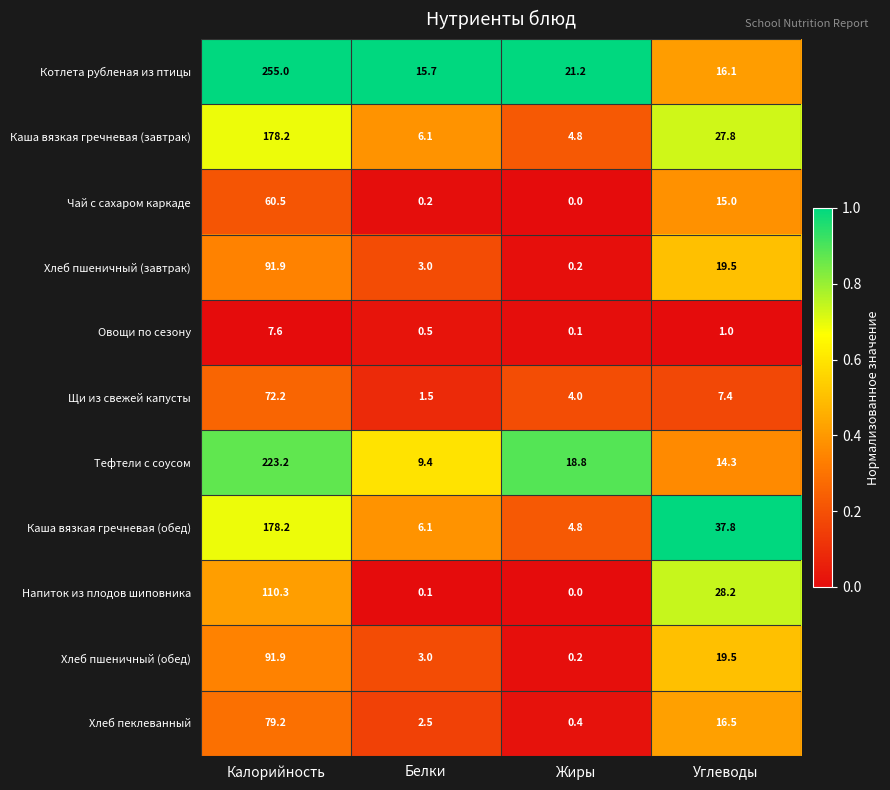

What is the difference between the maximum and minimum values in the Тефтели с соусом series?

213.8